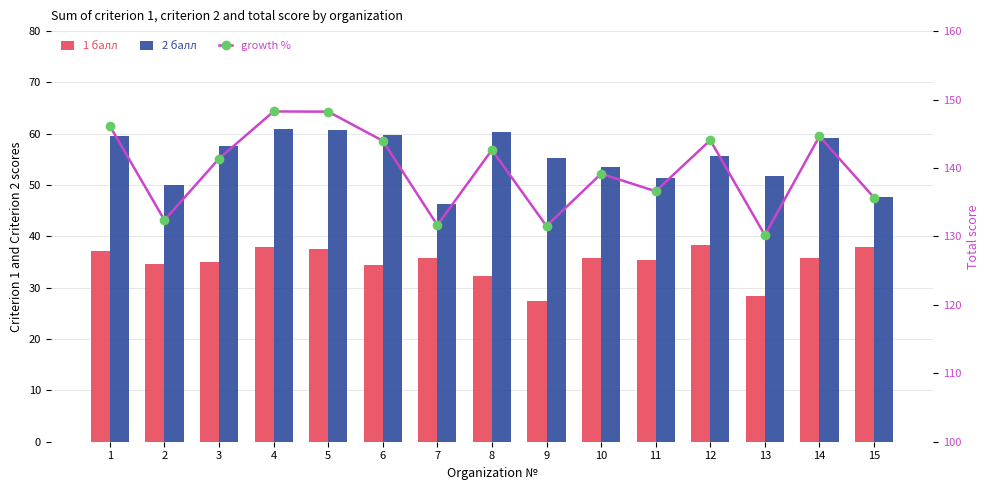

What is the difference between the maximum and minimum values in the 1 балл series?

11.0